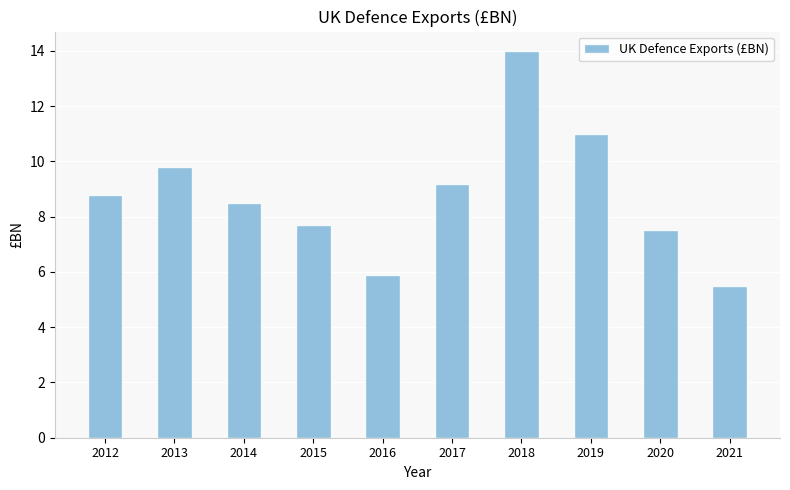

Rank the categories by value from lowest to highest.

2021, 2016, 2020, 2015, 2014, 2012, 2017, 2013, 2019, 2018